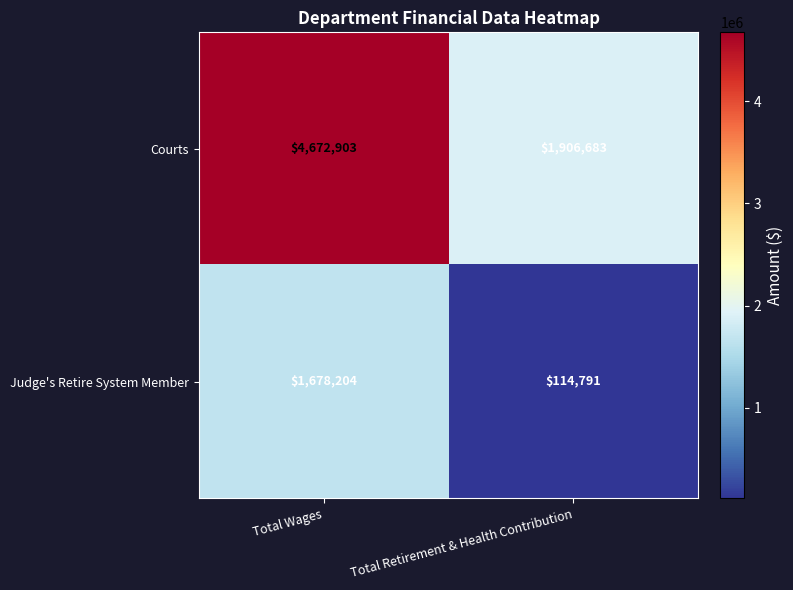

What is the average value of the Courts series?

3289793